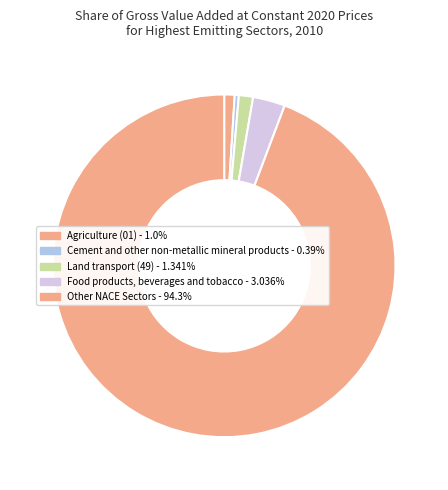

How many slices are in this pie chart?

5